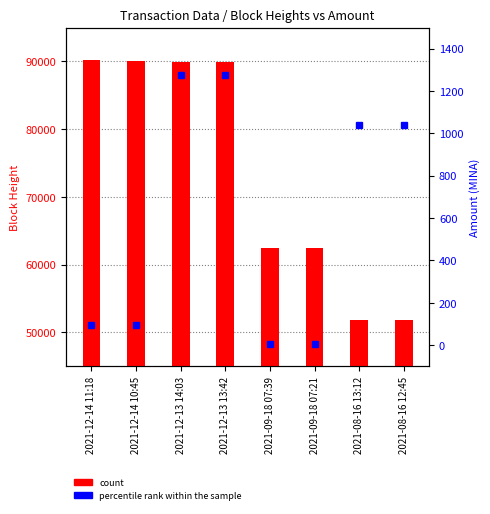

Read the count (BlockHeight) value at 2021-08-16 12:45.

51824.0